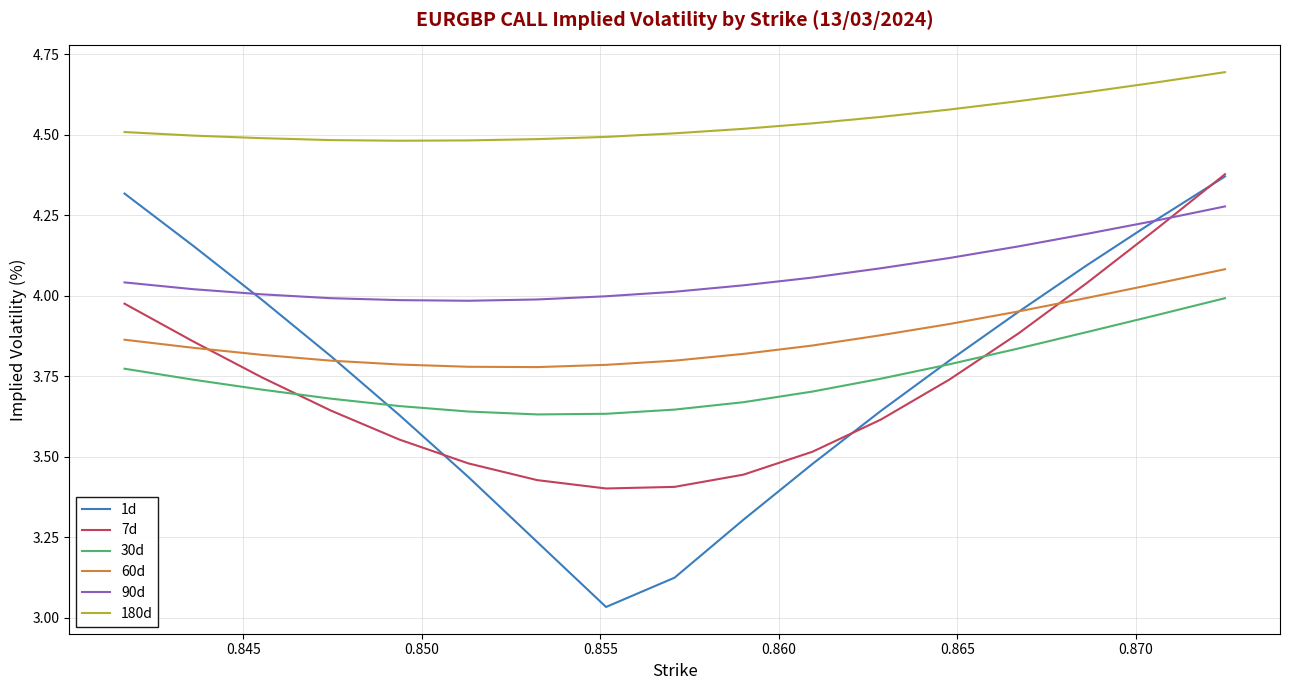

After their last crossing, which series has the higher values: 1d or 60d?

1d